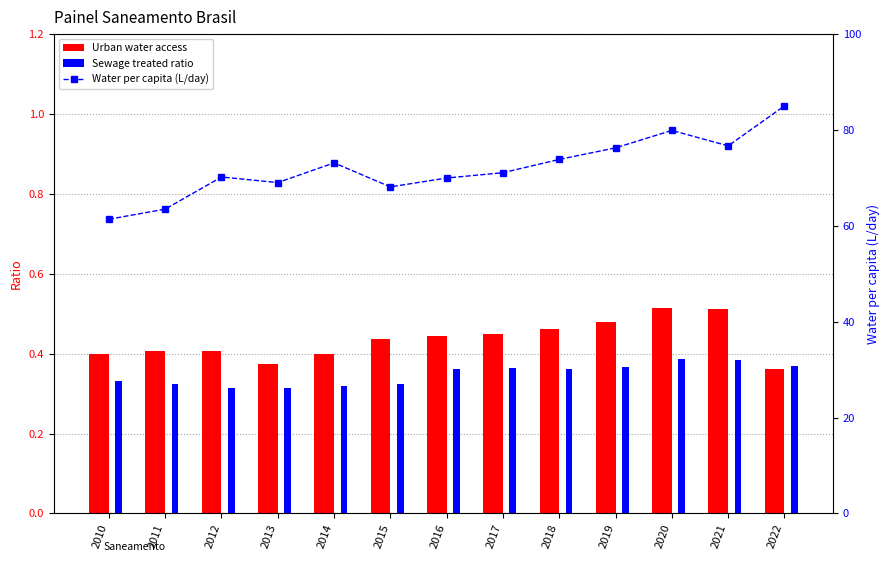

How many groups of bars are there?

13